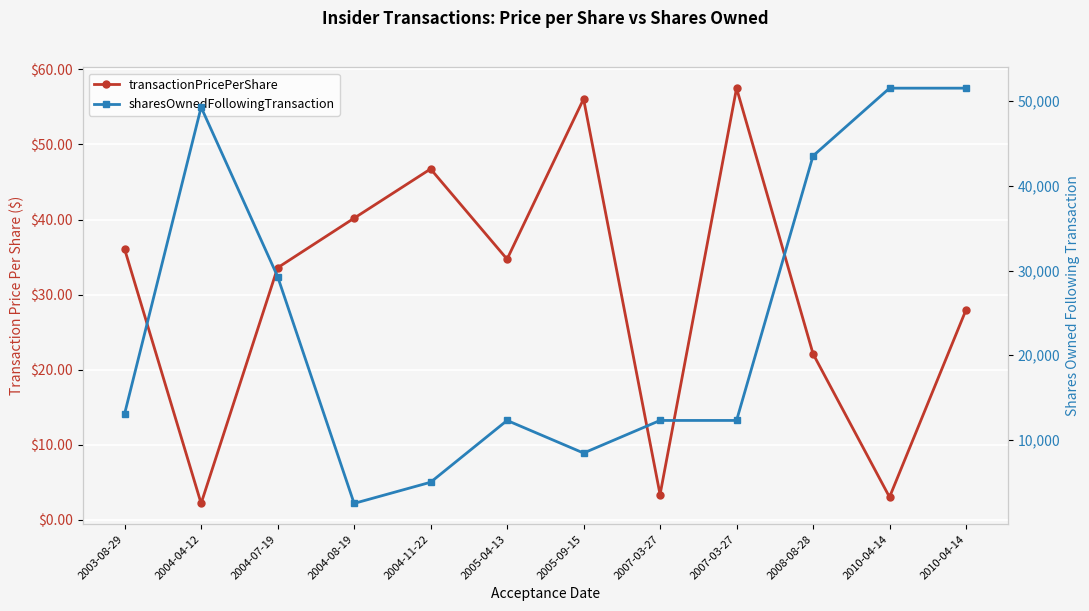

What is the maximum value shown in the chart?

51550.0